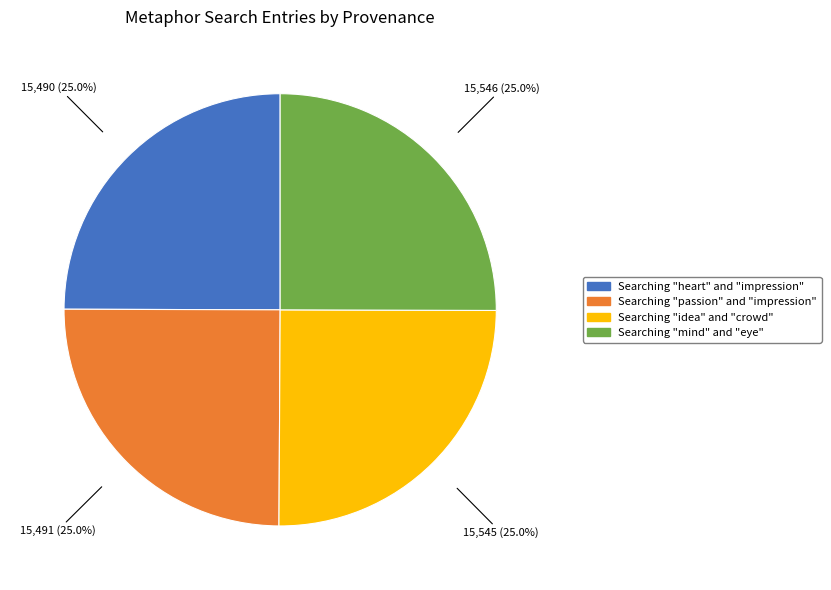

What is the ratio of the value at Searching "passion" and "impression" to the value at Searching "idea" and "crowd"?

1.0